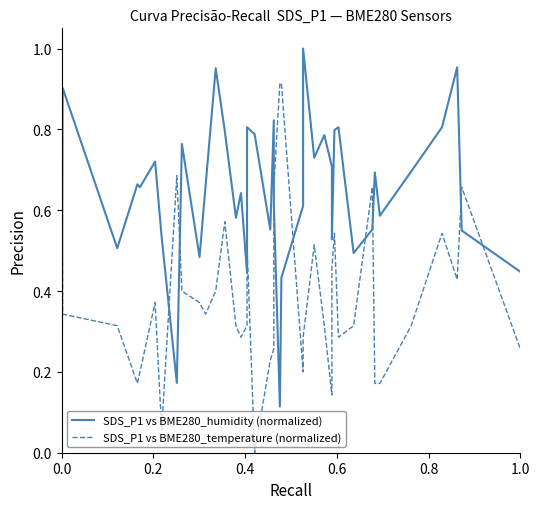

What is the value of the SDS_P1 vs BME280_humidity (normalized) point at the 21st from the left?

0.6